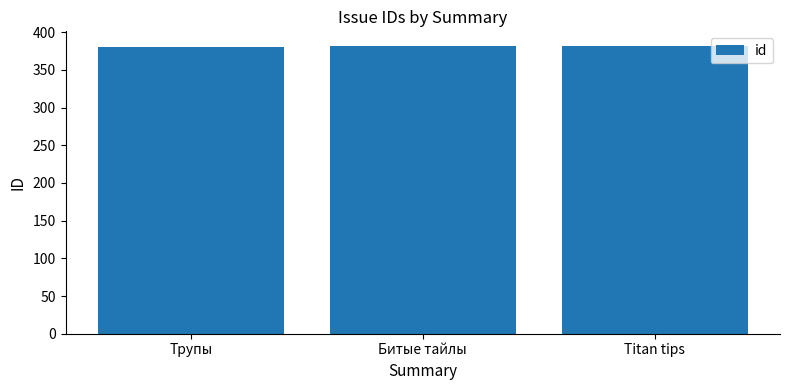

What is the change in value from Трупы to Titan tips?

+2